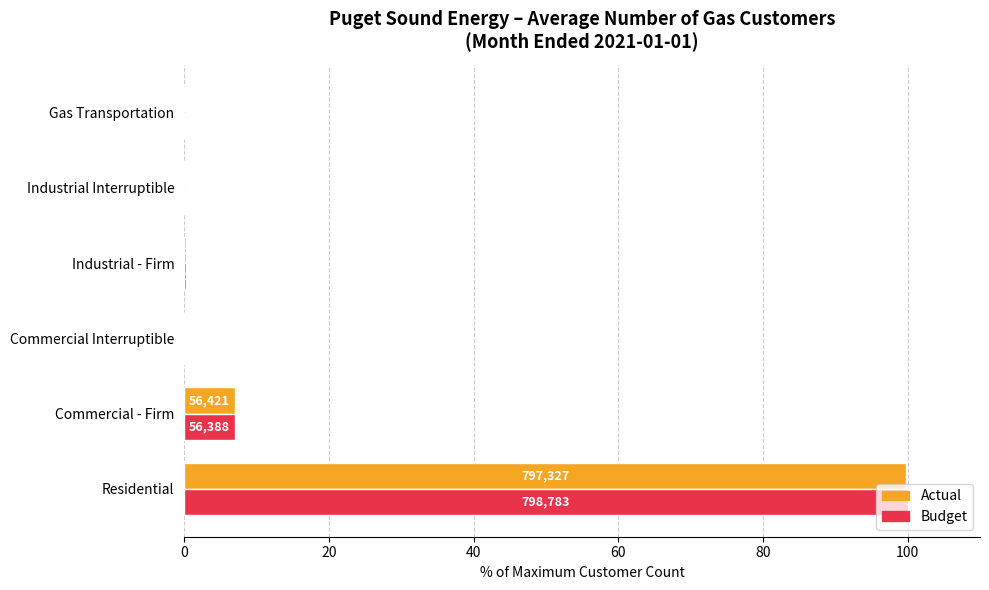

What are all the series names shown in the legend?

Actual, Budget